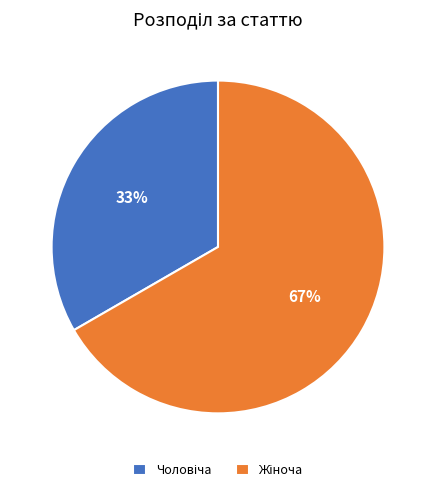

To the nearest percent, what is the average slice percentage?

50%